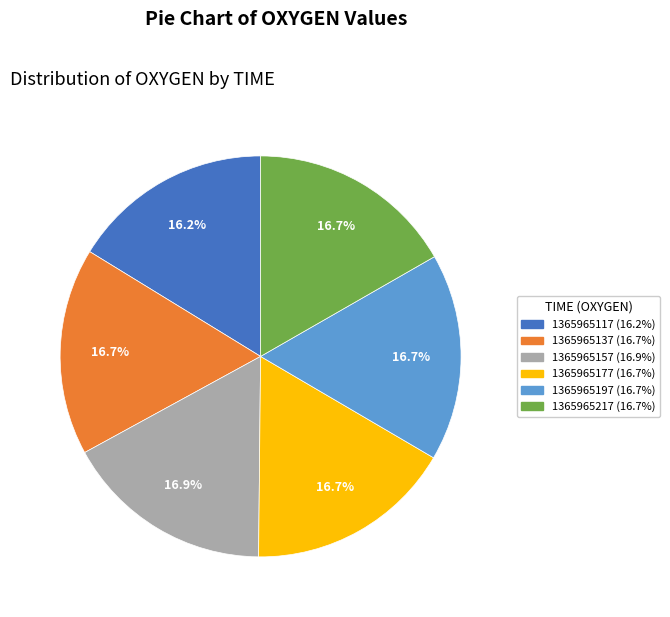

What percentage is the 1365965177 slice, to the nearest percent?

17%